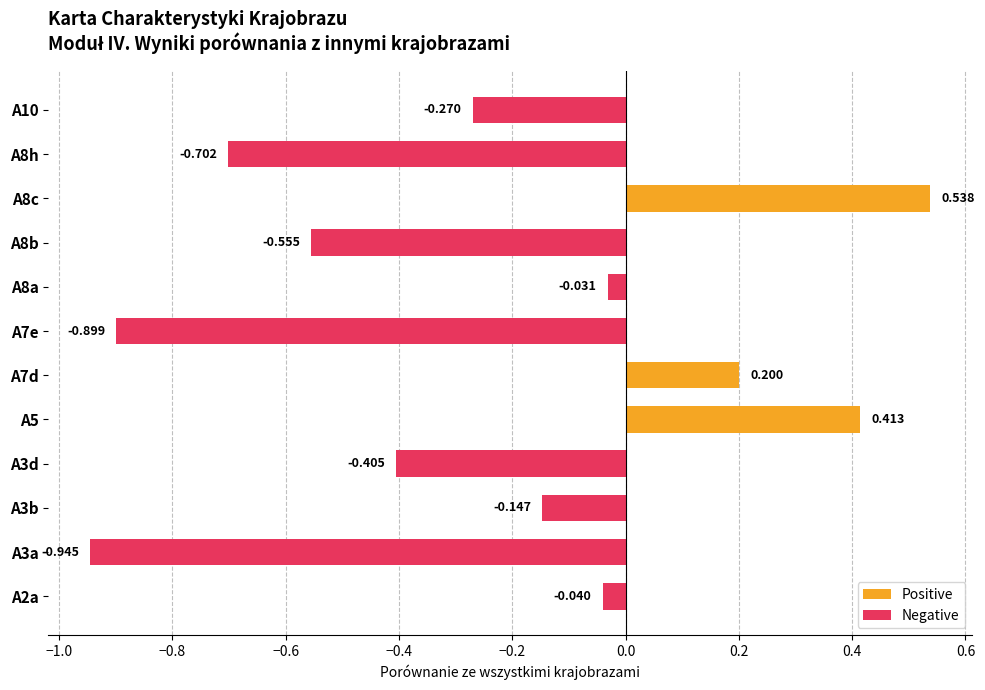

What is the difference between the second highest and second lowest values in the Positive series?

0.4